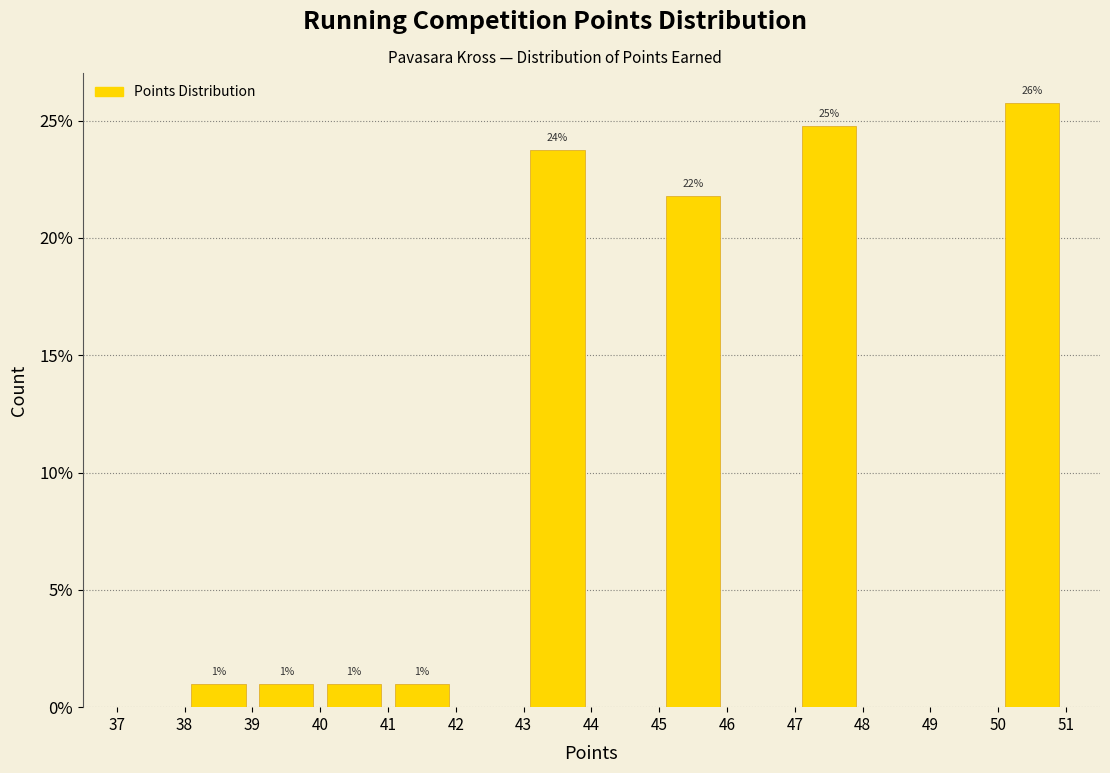

Which range on the x-axis has the tallest bar?

50 to 51